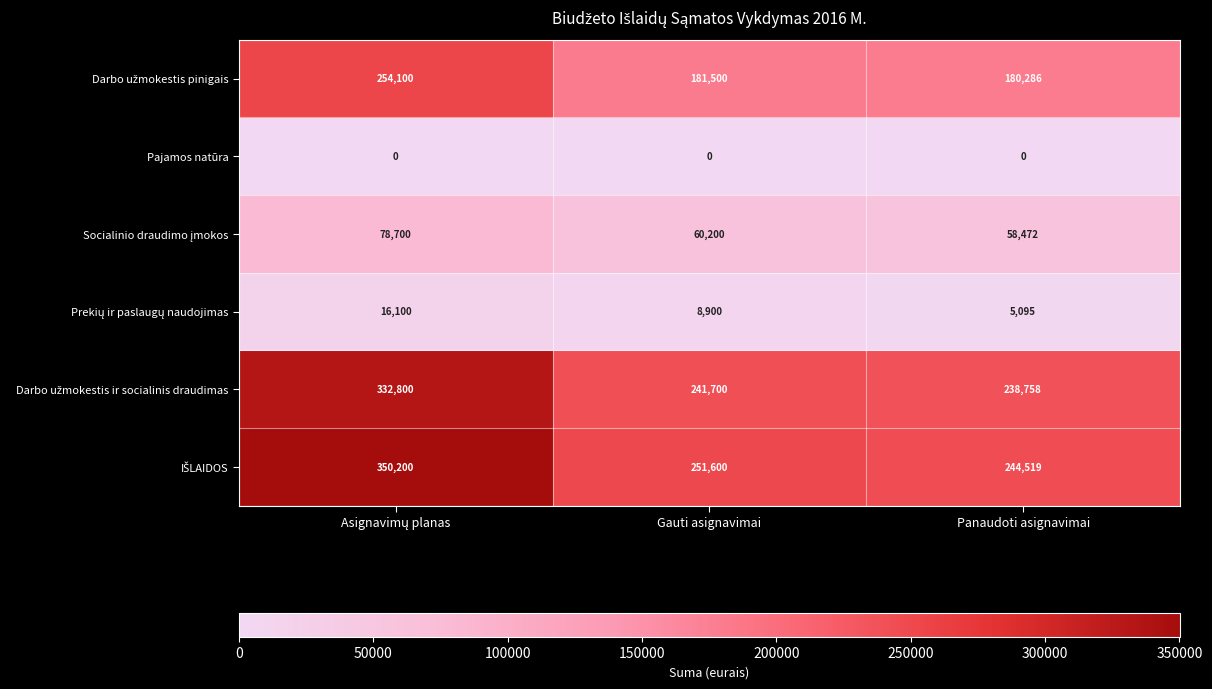

How many data points does each series have?

3